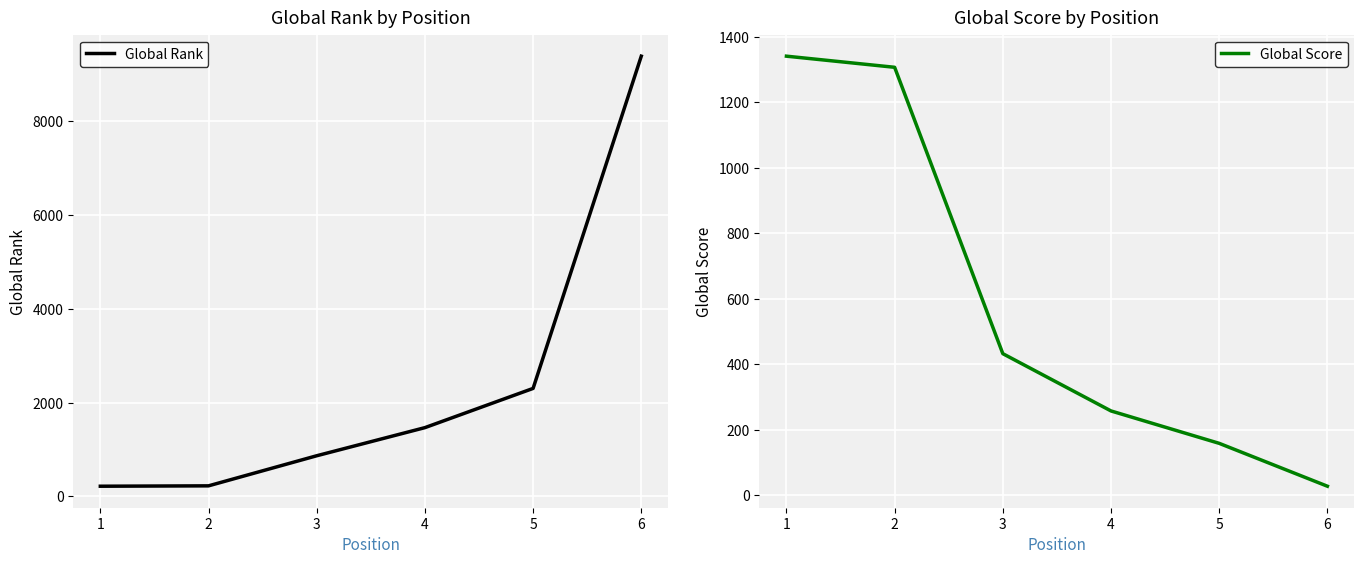

What is the highest value of the Global Rank series?

9392